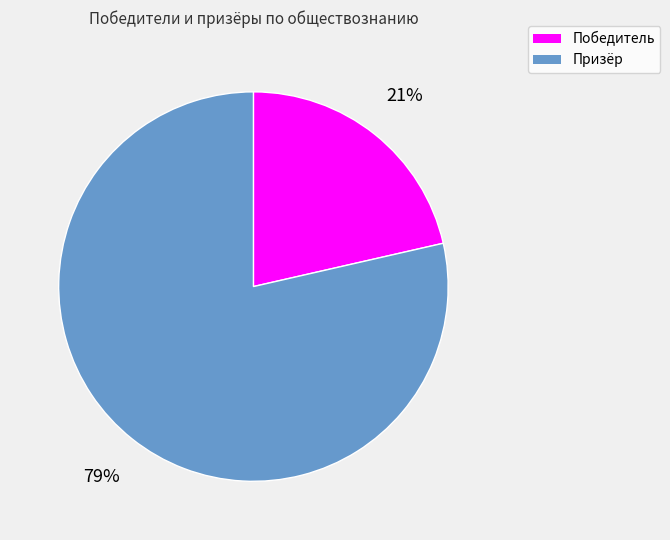

How many segments does this pie chart have?

2